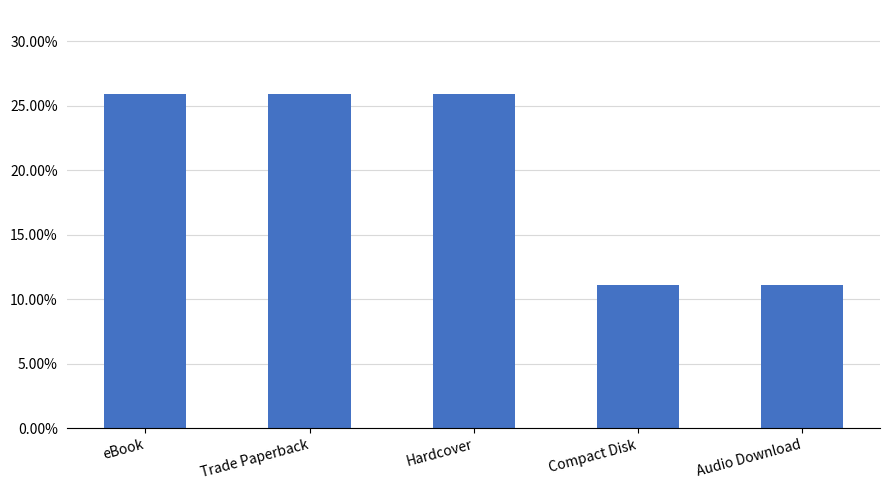

What is the change in value from Hardcover to Audio Download?

-0.1